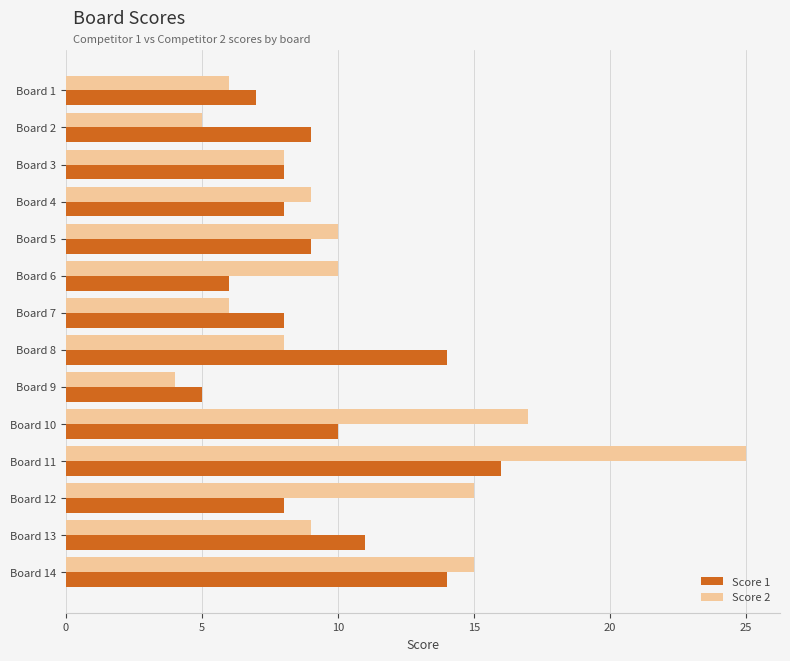

List the series in order of their peak value, highest first.

Score 2, Score 1